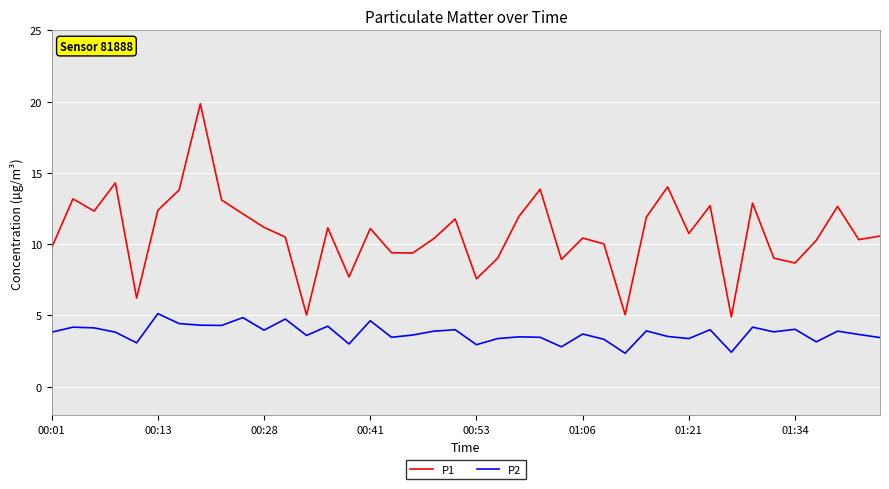

Which series has the largest total across all categories?

P1